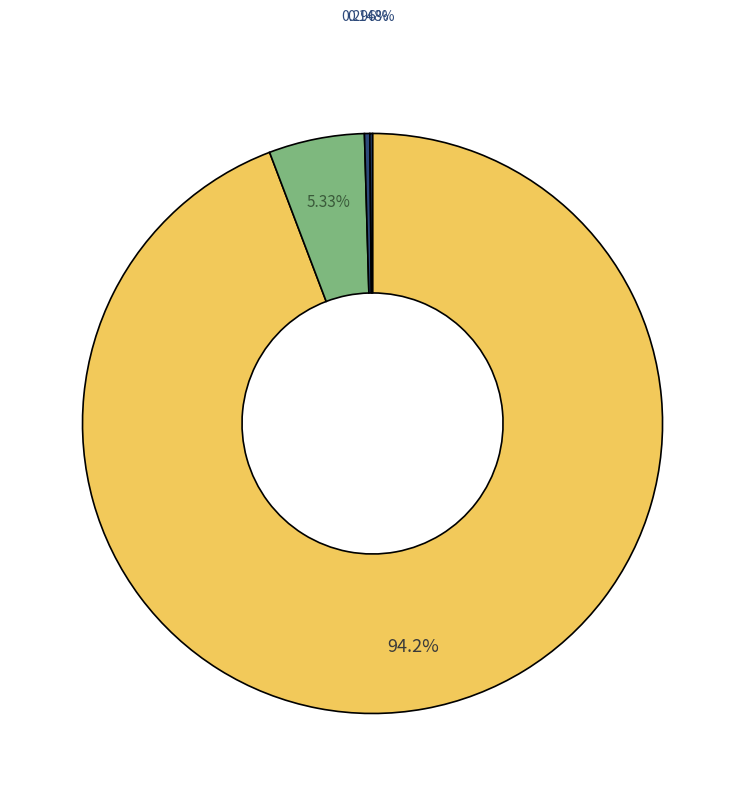

Which category has the smallest portion of the pie?

Hour 0